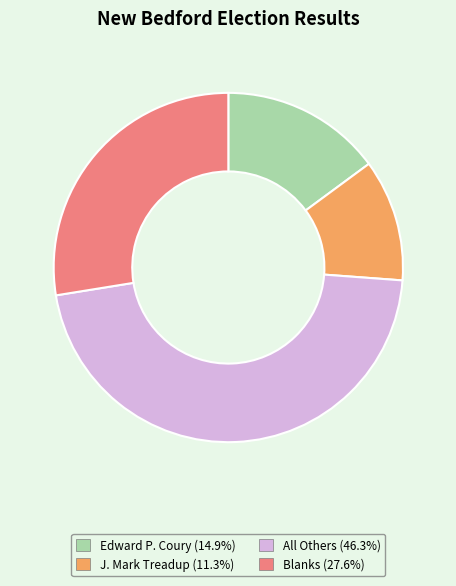

Do J. Mark Treadup and All Others together represent more than half of the pie?

Yes